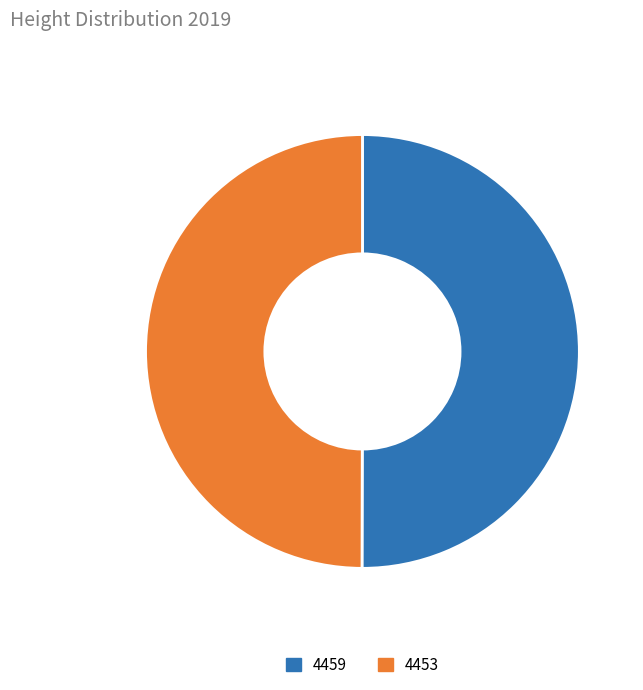

Combined, do 4453 and 4459 account for over 50%?

Yes